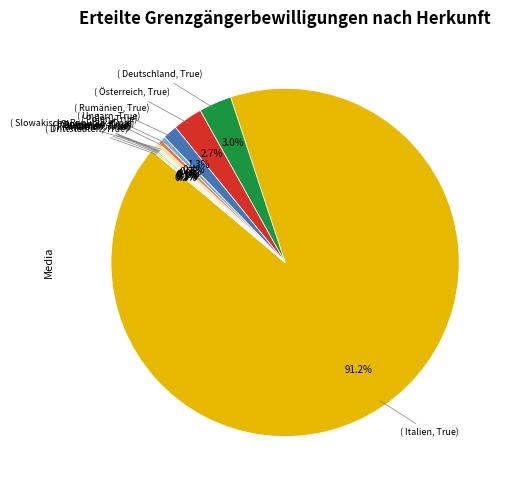

Is there a majority slice in this chart?

Yes